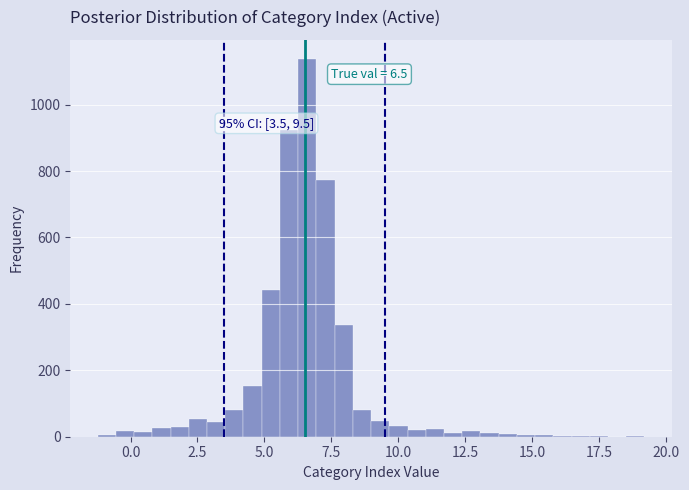

Around what value on the x-axis is the tallest bar? Give the approximate position of its centre, as read against the axis.

6.5